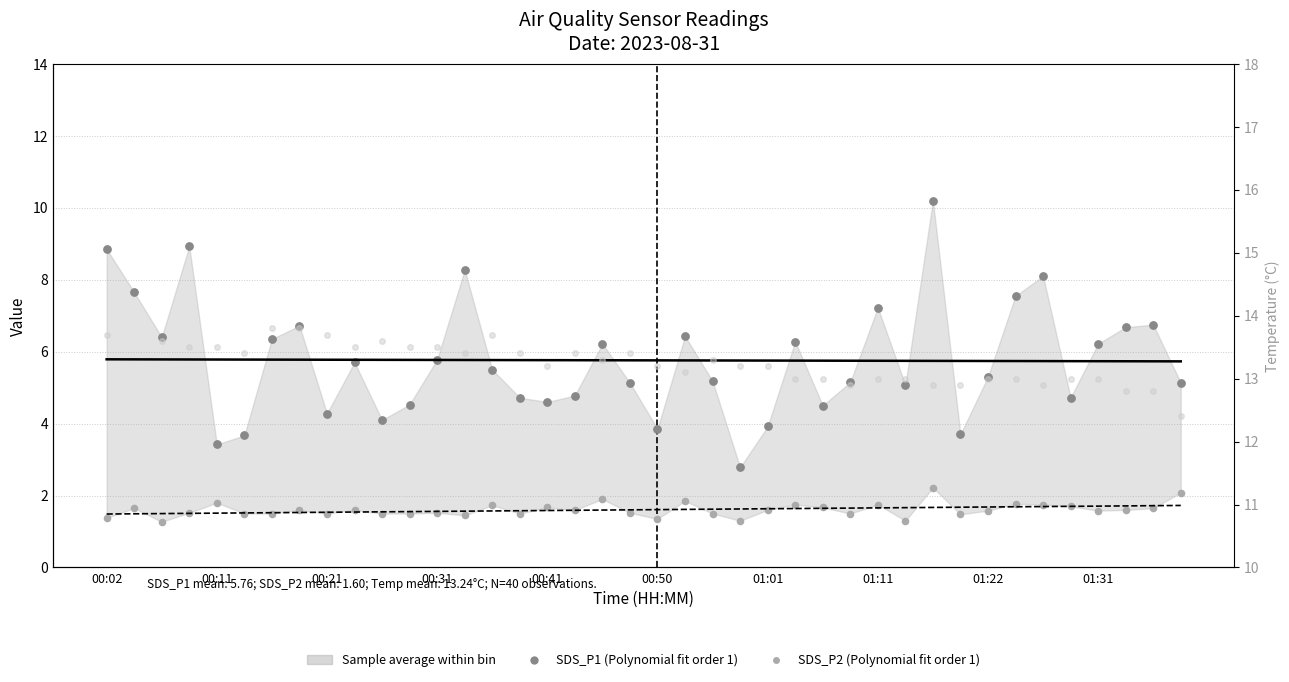

Which series contains the lowest Y value?

SDS_P2 readings